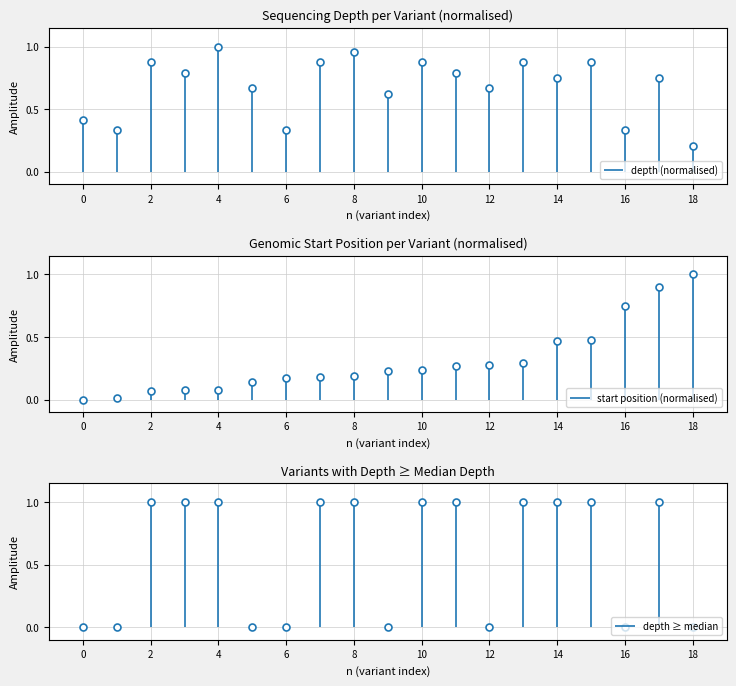

True or false: there are more than 0 points higher than both neighbors.

True